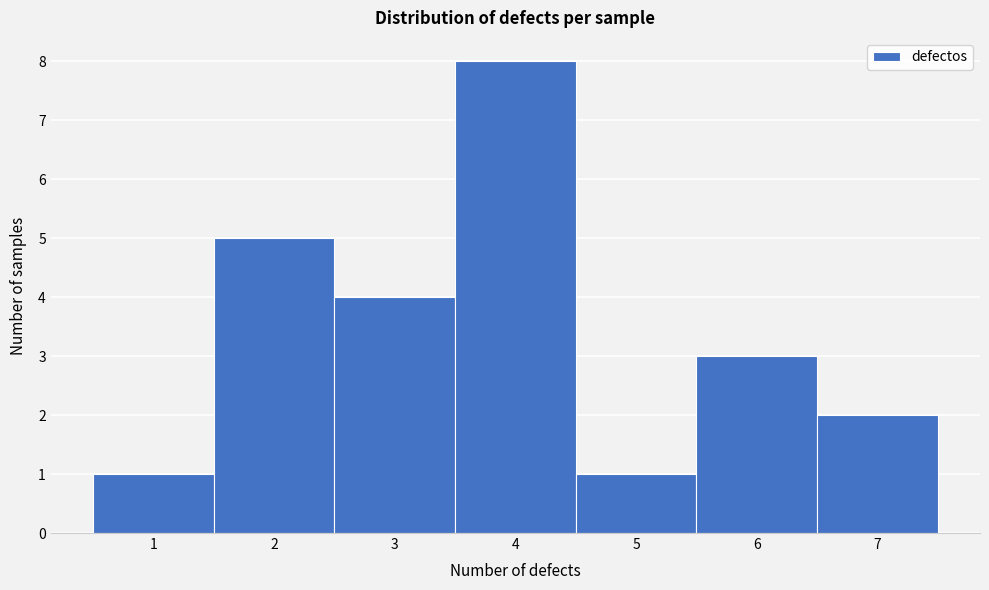

Reading left to right, transcribe this chart: for each bar, give the range it covers on the x-axis and its height. The values are not printed on the chart, so give them approximately, as read against the axis.

0.5 to 1.5: 1
1.5 to 2.5: 5
2.5 to 3.5: 4
3.5 to 4.5: 8
4.5 to 5.5: 1
5.5 to 6.5: 3
6.5 to 7.5: 2